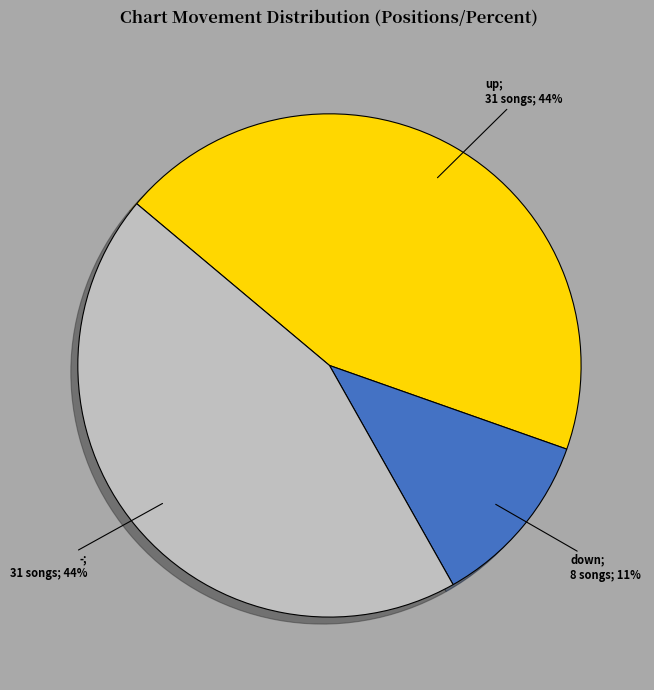

Is there a majority slice in this chart?

No